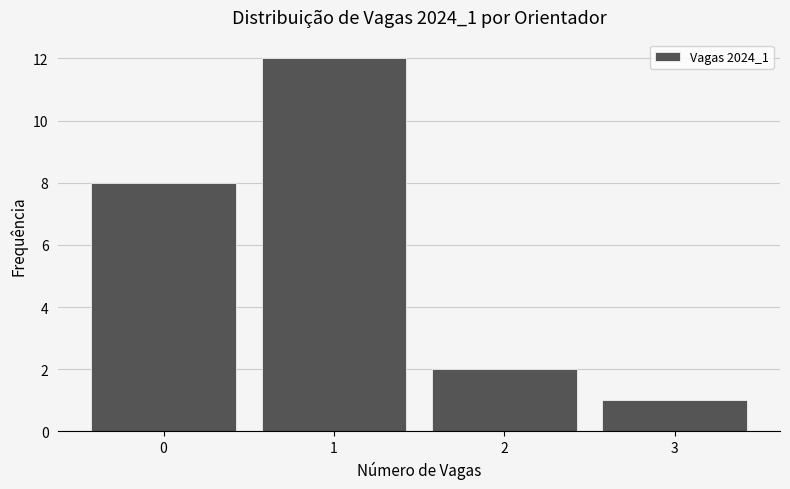

Reading right to left, extract all data points from this chart.

3=1	2=2	1=12	0=8